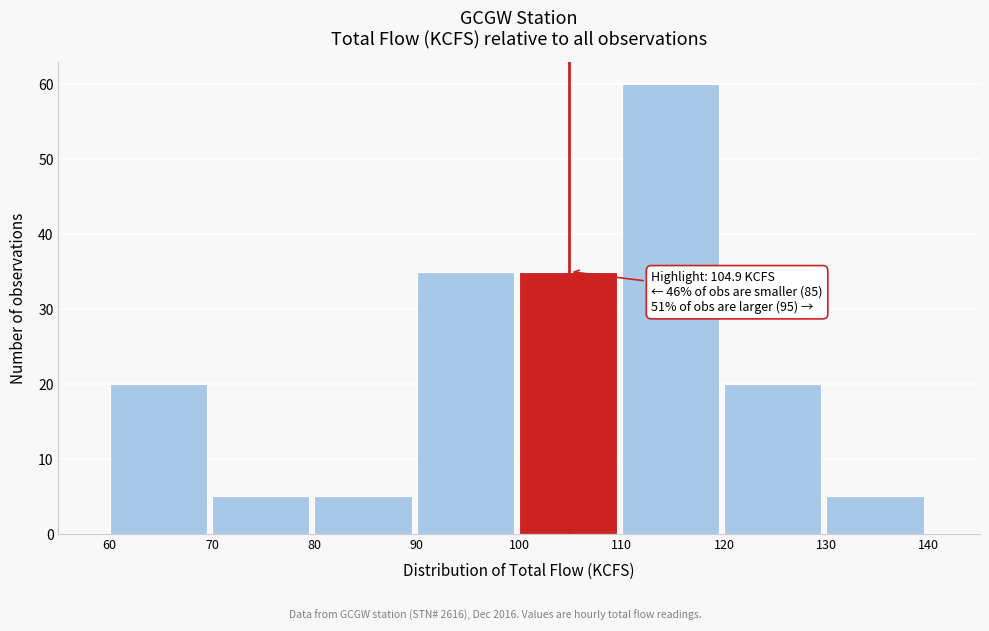

Over which range of the x-axis is the bar tallest?

110 to 120